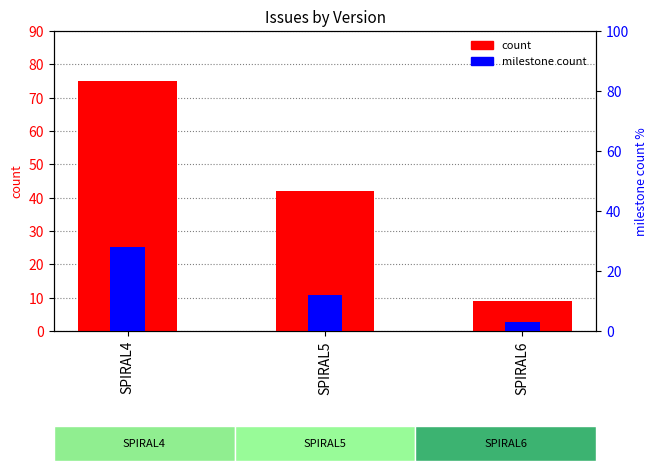

How many bars are there in each group?

2